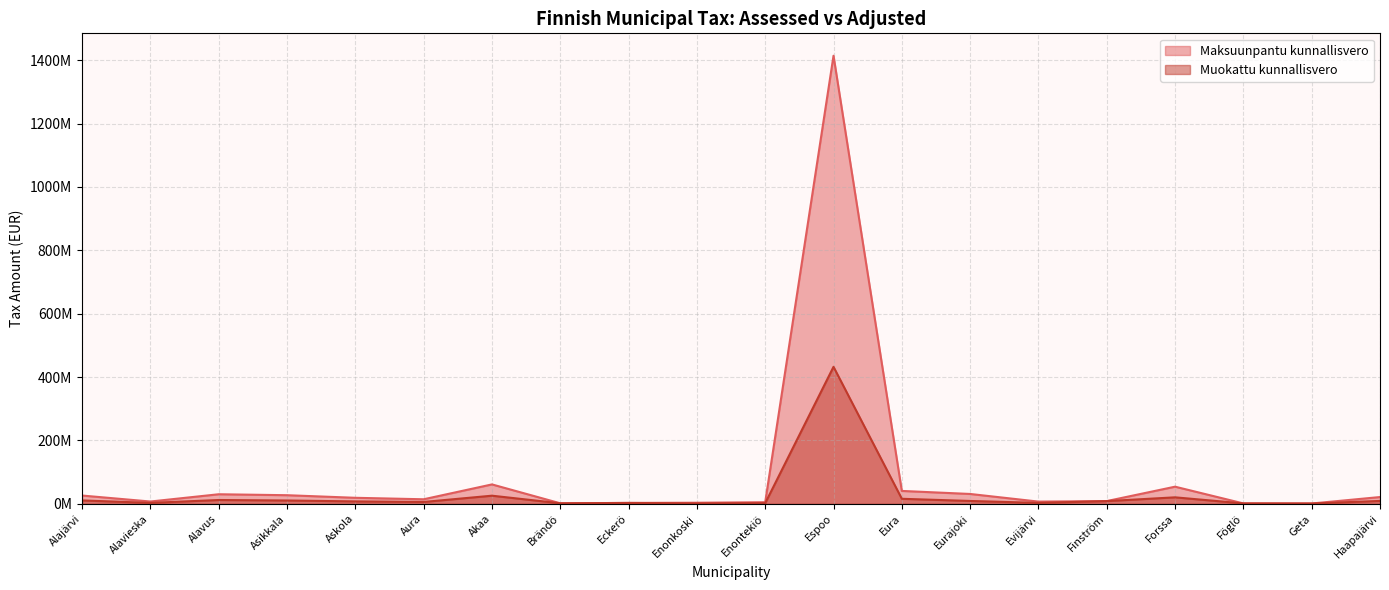

What position from the right is Askola?

16